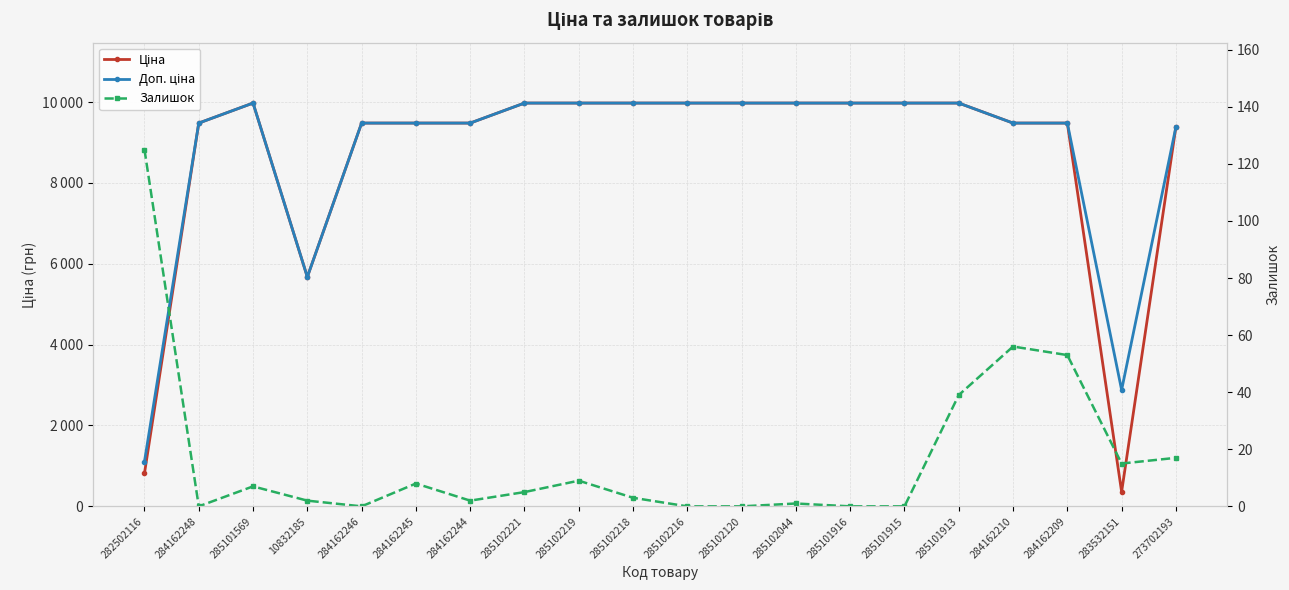

How many series are shown in this chart?

3